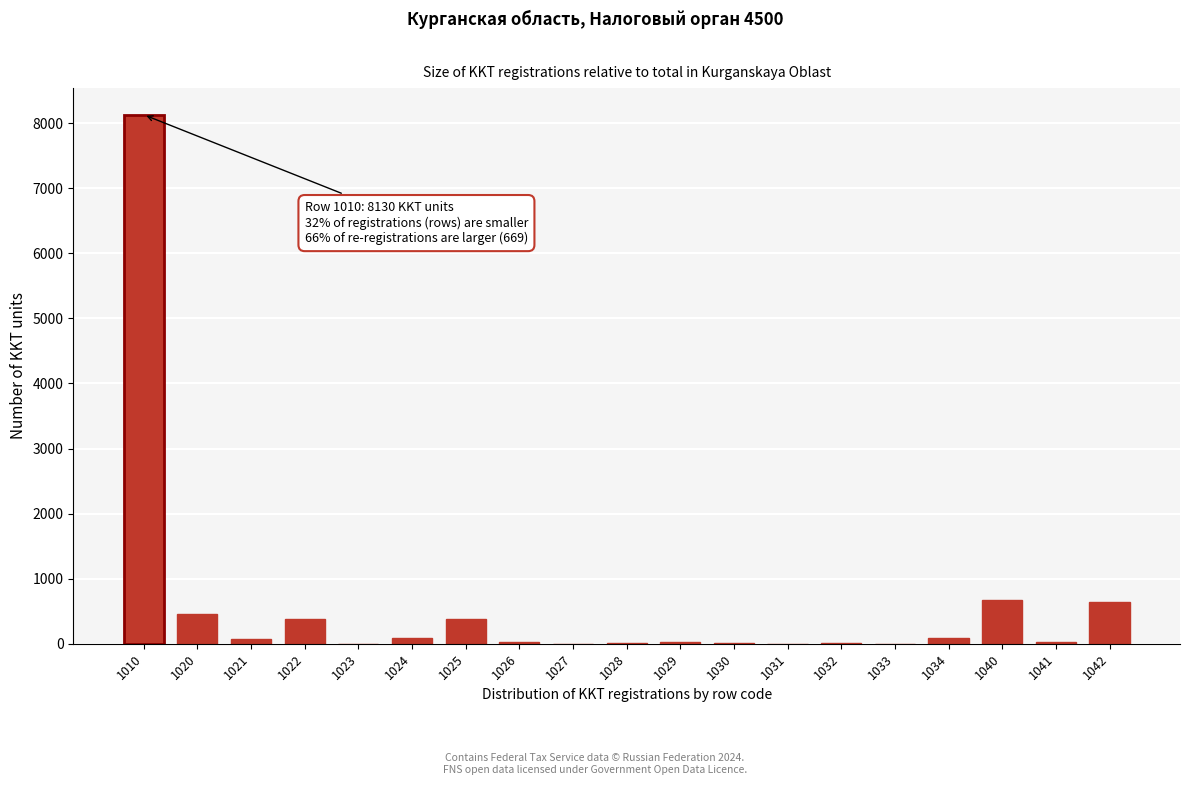

The value at 1023 is -2972. True or false?

False